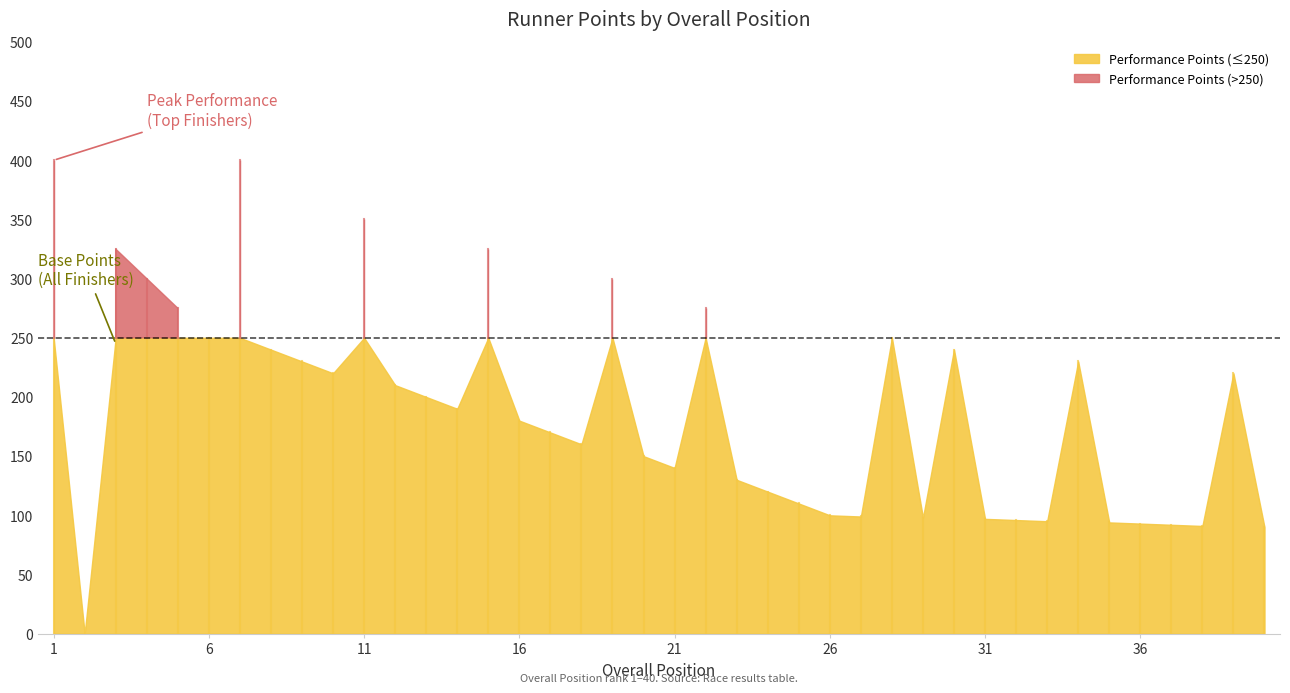

True or false: Performance Points and Total Points cross at least once.

False